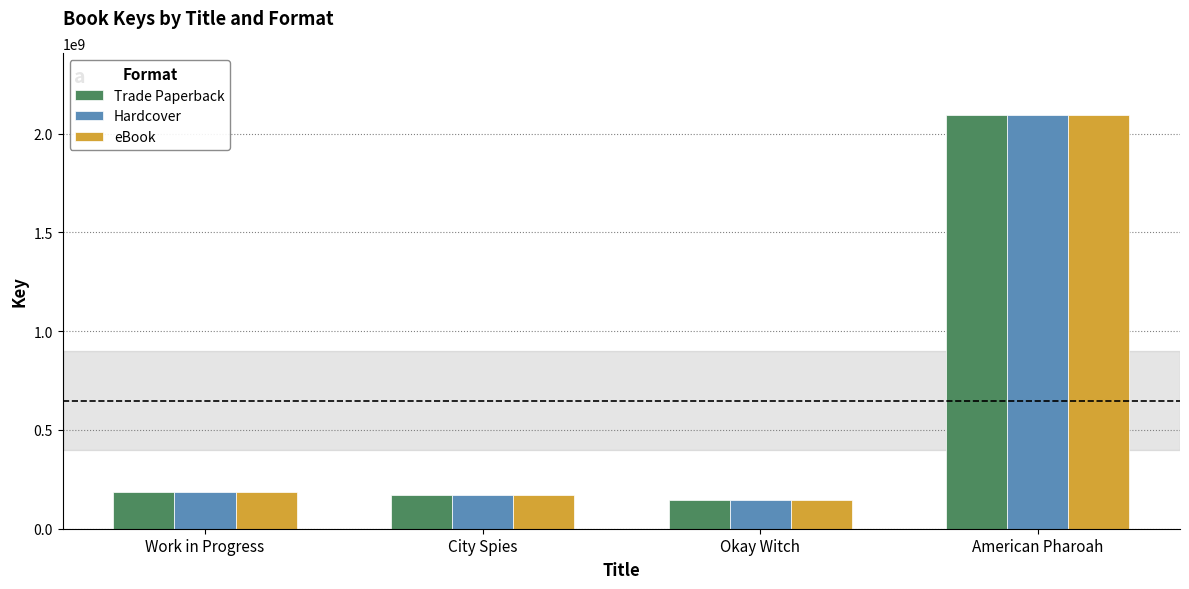

What is the total value across all series at Okay Witch?

432490161